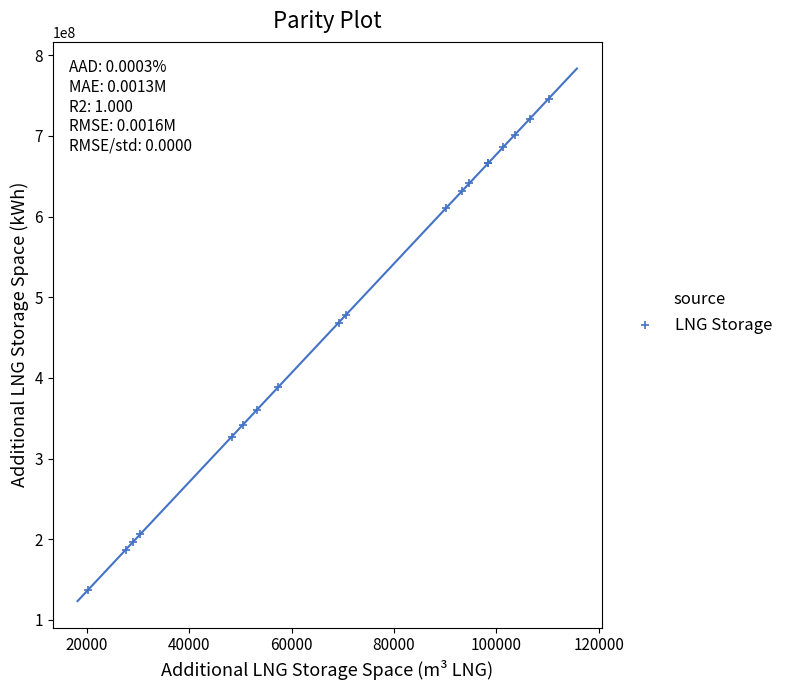

What Y value in the scatter plot is closest to 441592439?

468538292